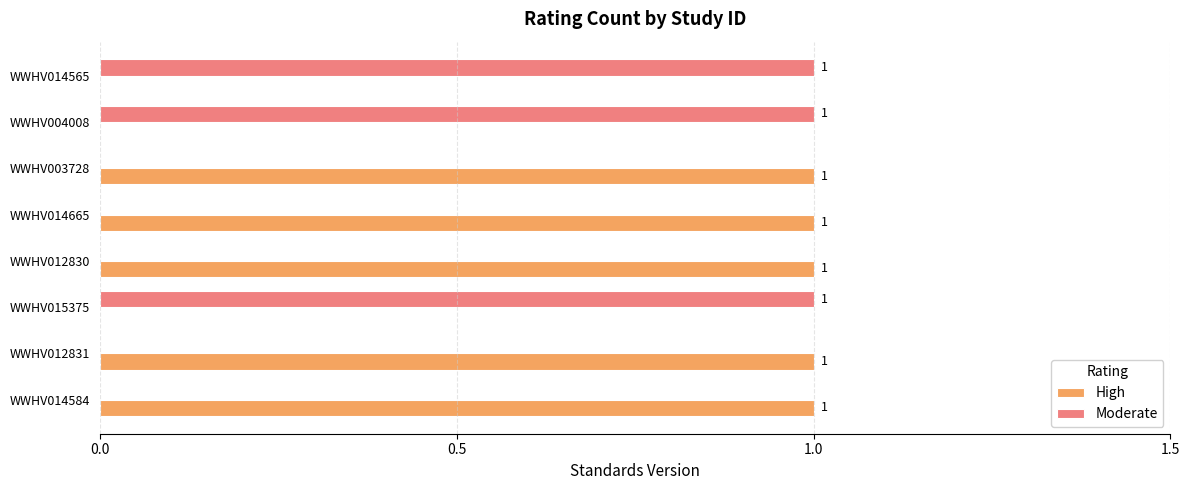

Which series has the largest total across all categories?

High